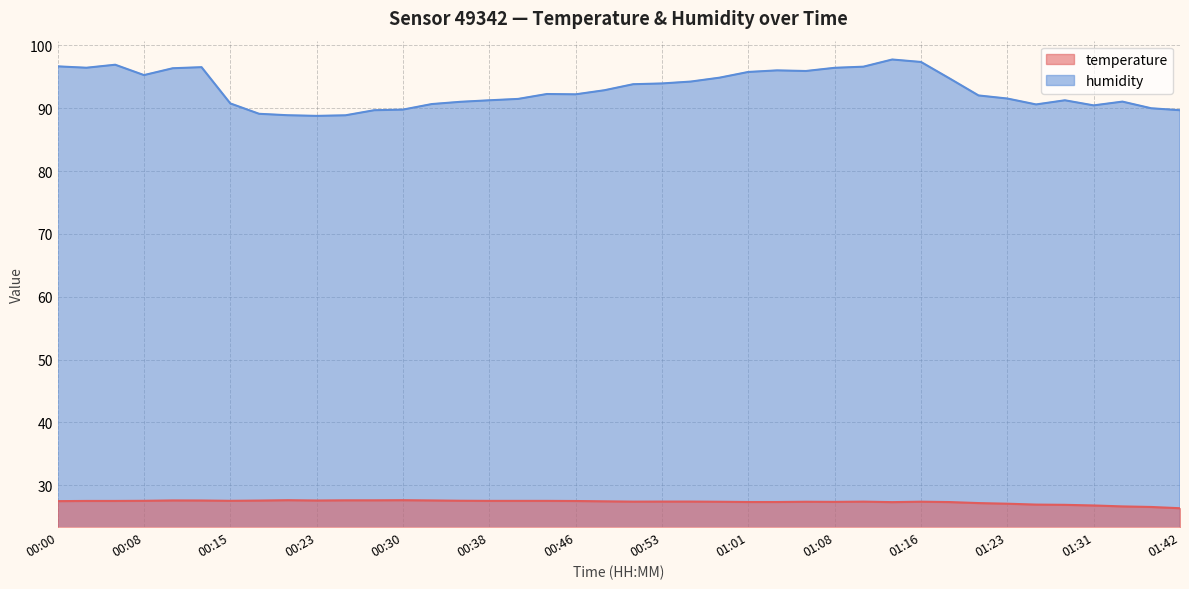

True or false: temperature and humidity intersect in this chart.

False